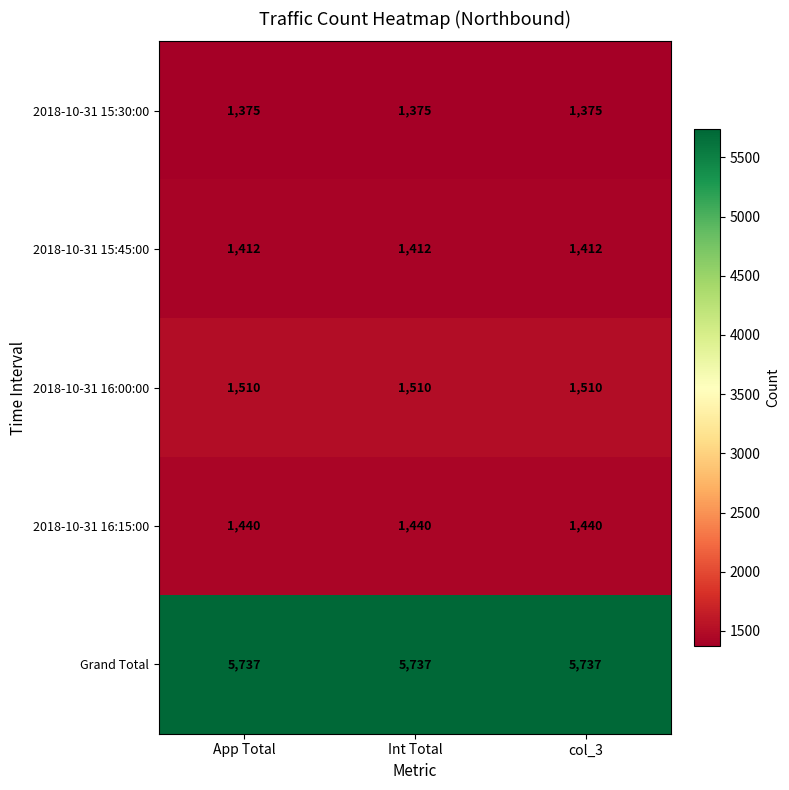

True or false: 2018-10-31 15:45:00 has a value of 2200 at Int Total.

False